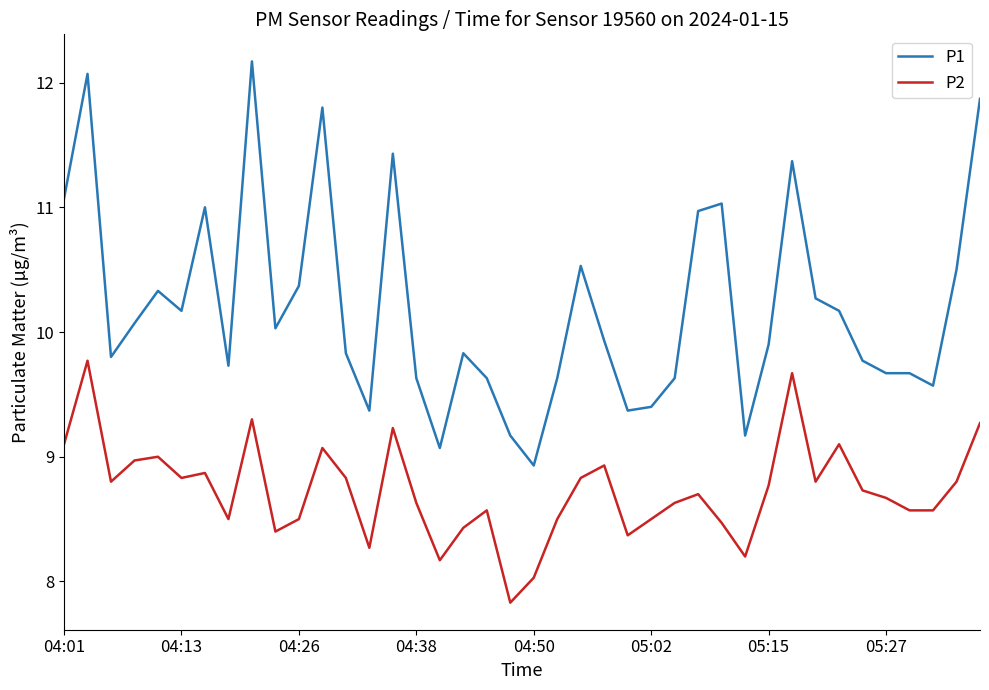

True or false: P2 and P1 intersect in this chart.

False